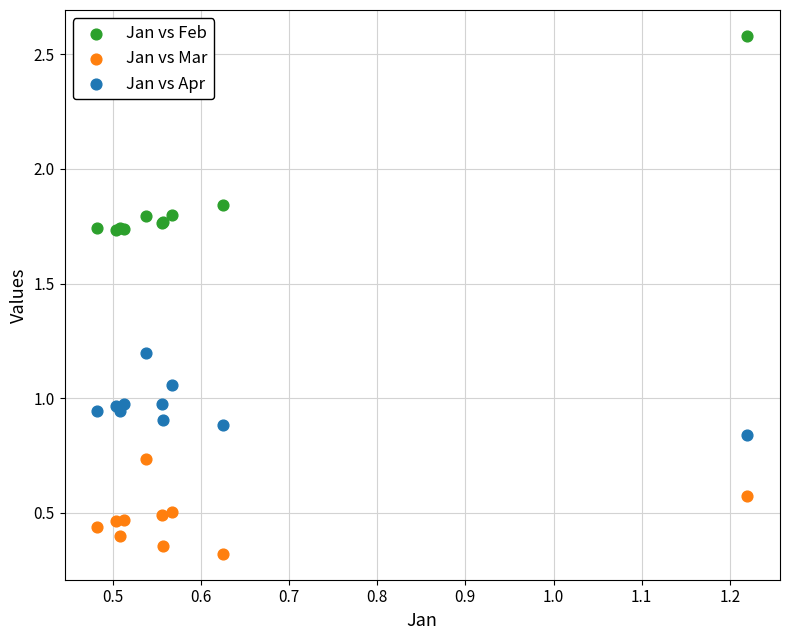

What are all the series names shown in the legend?

Jan vs Feb, Jan vs Mar, Jan vs Apr